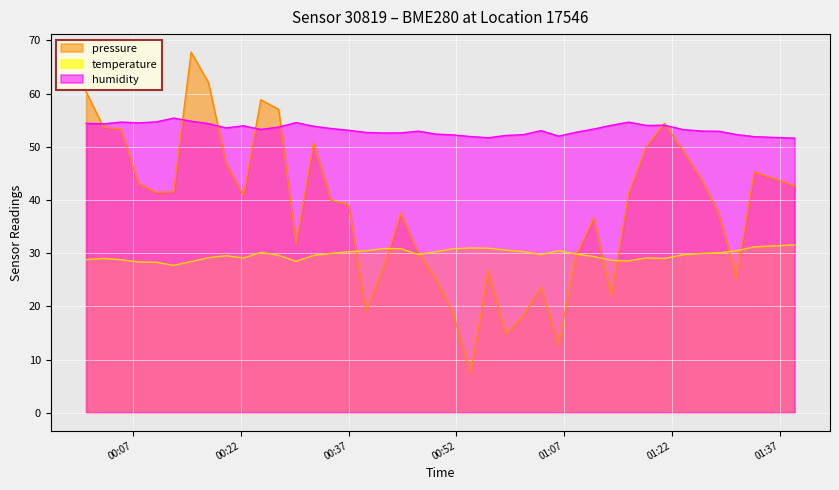

True or false: humidity and temperature cross at least once.

False